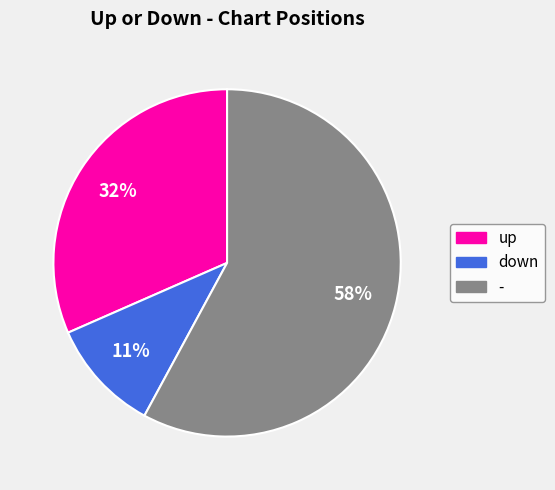

Between down and up, which is larger?

up